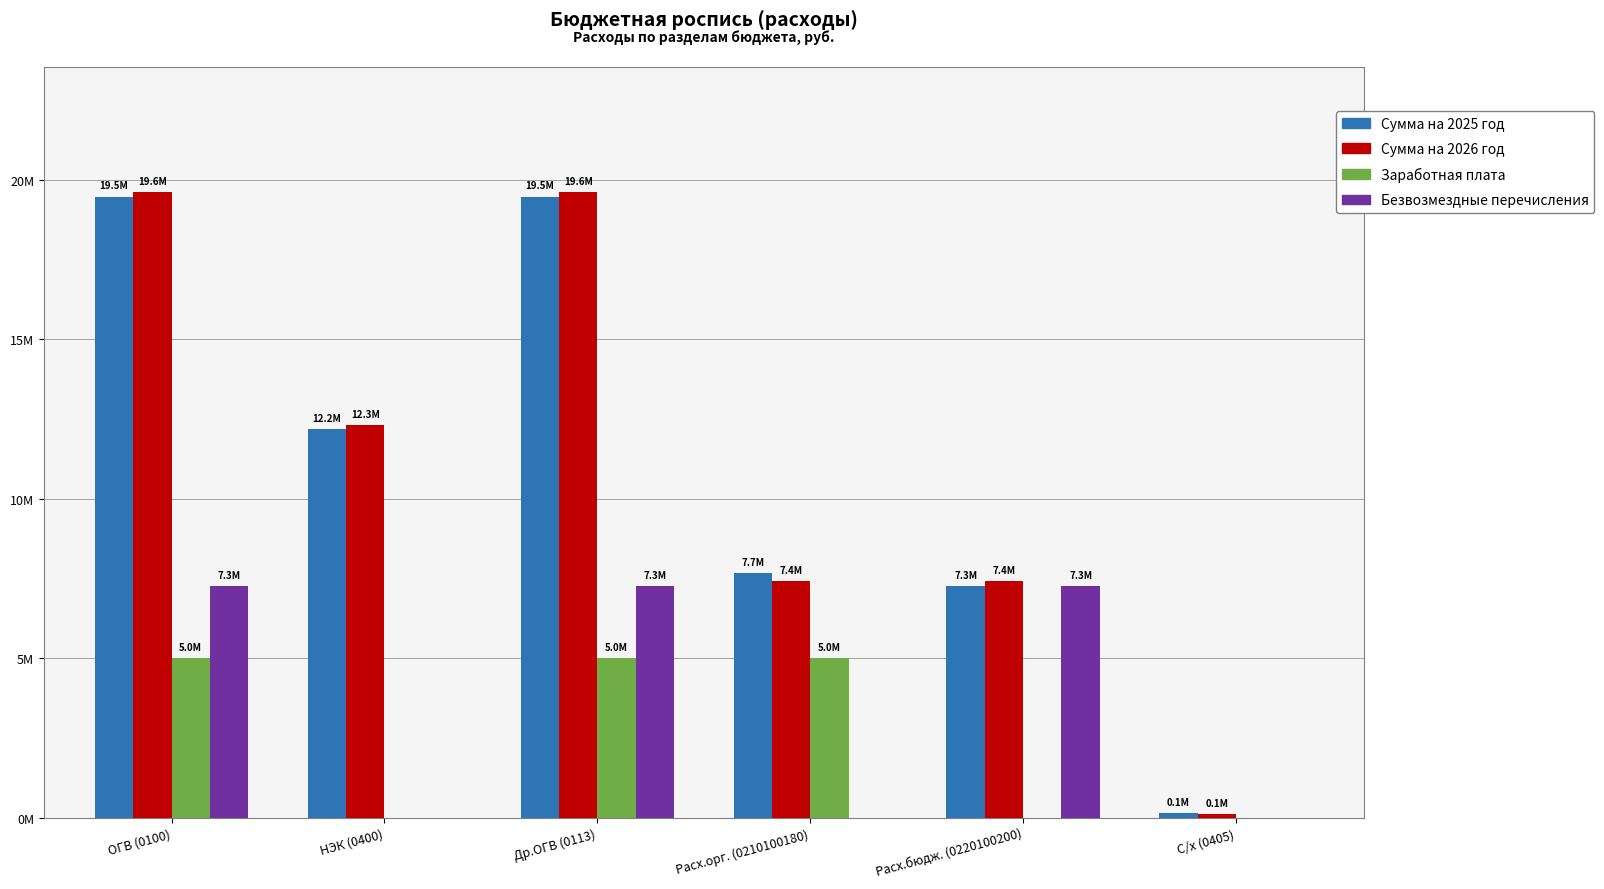

What are all the series names shown in the legend?

Сумма на 2025 год, Сумма на 2026 год, Заработная плата, Безвозмездные перечисления